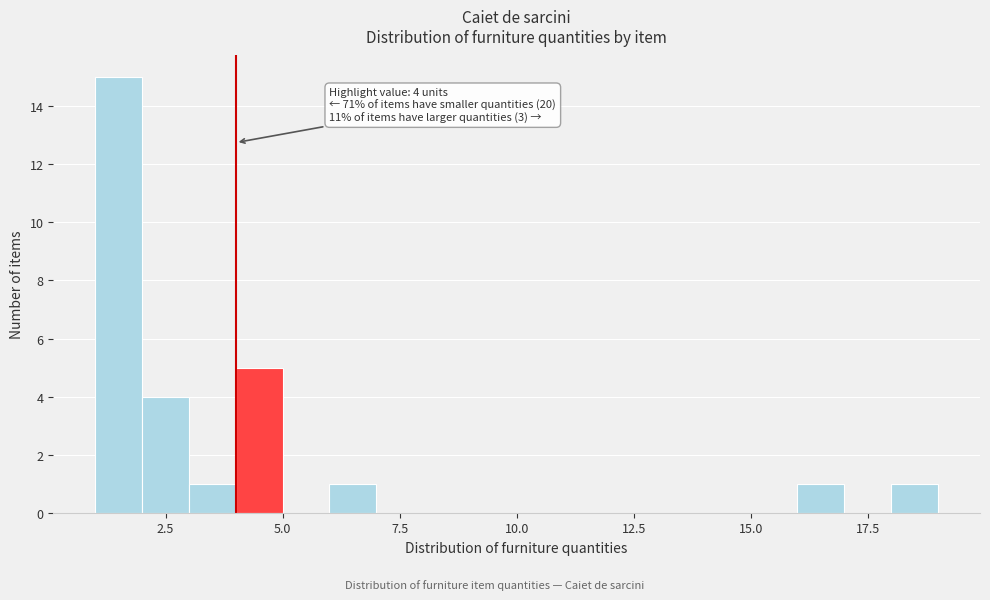

Read against the x-axis, roughly where is the centre of the tallest bar?

1.5